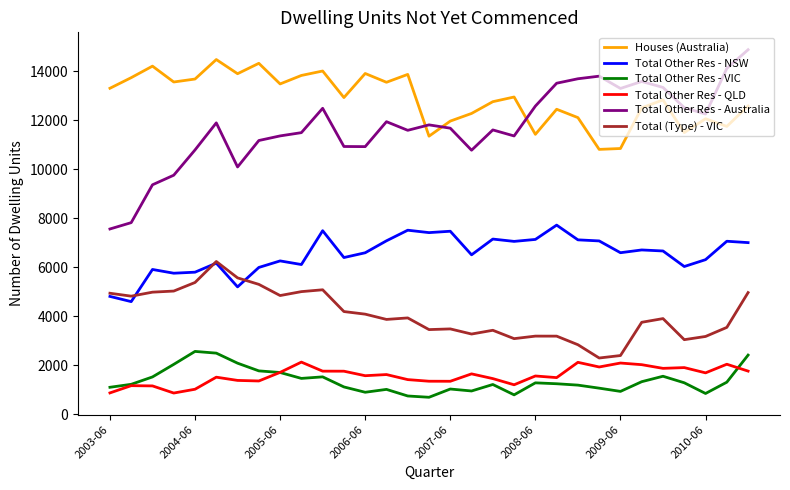

True or false: Total Other Res - NSW and Total Other Res - VIC intersect in this chart.

False